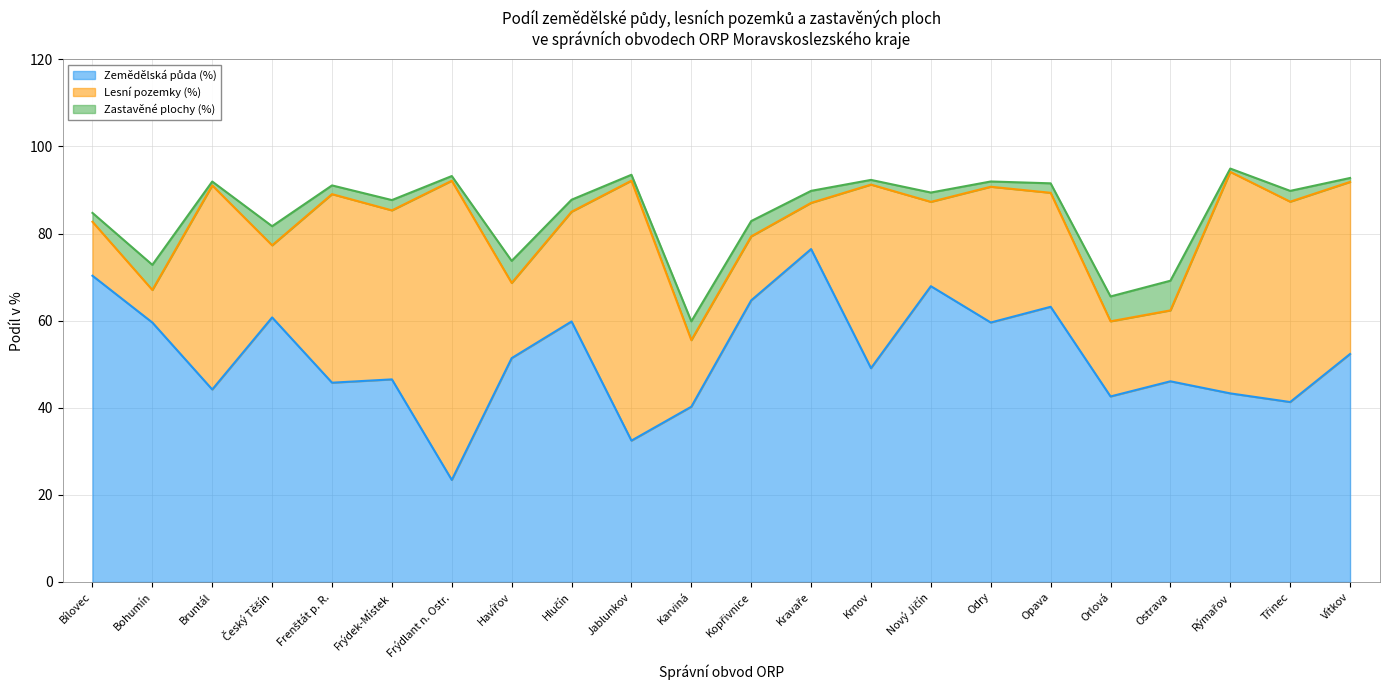

The value of Lesní pozemky (%) at Krnov is 65.2. True or false?

False